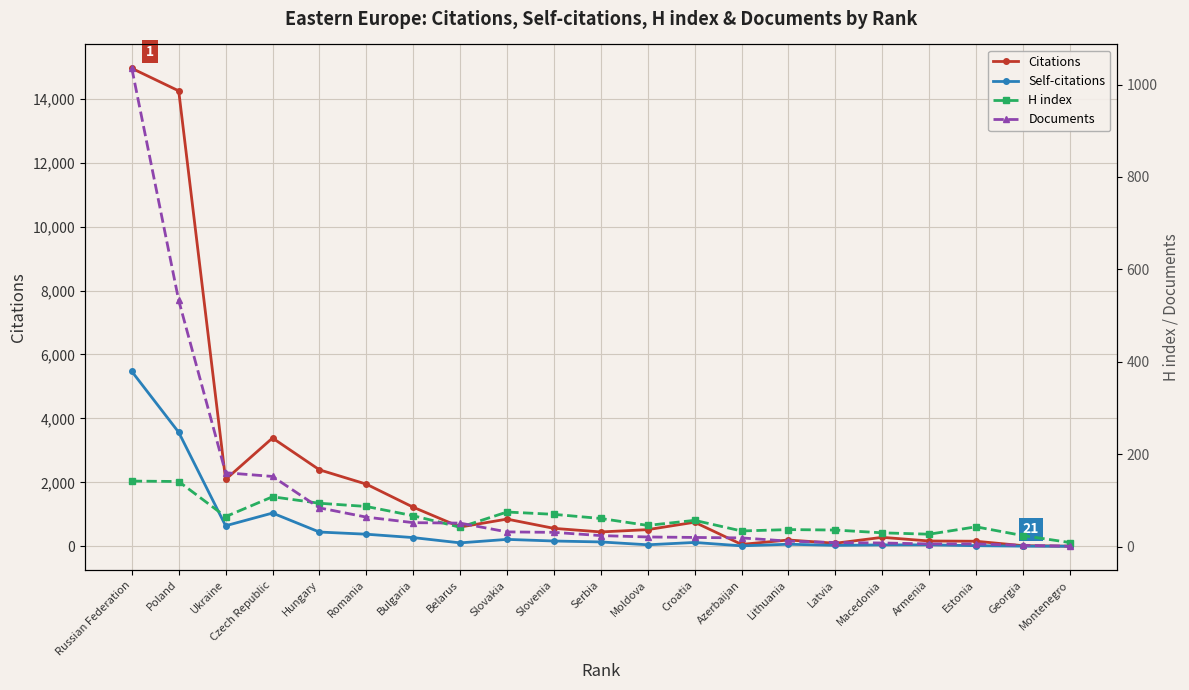

At which label does Citations reach its minimum?

Montenegro